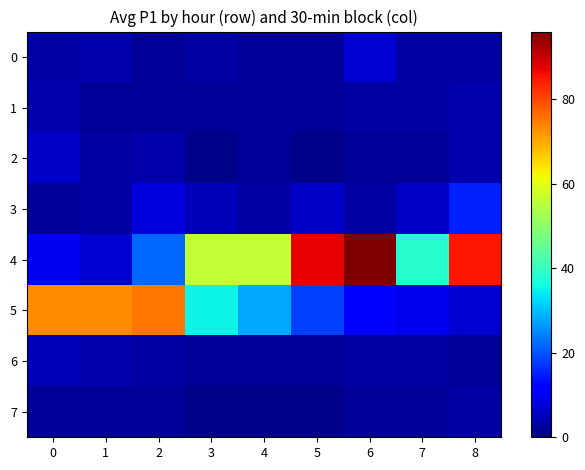

Between 1 and 4, which series saw the biggest shift?

4